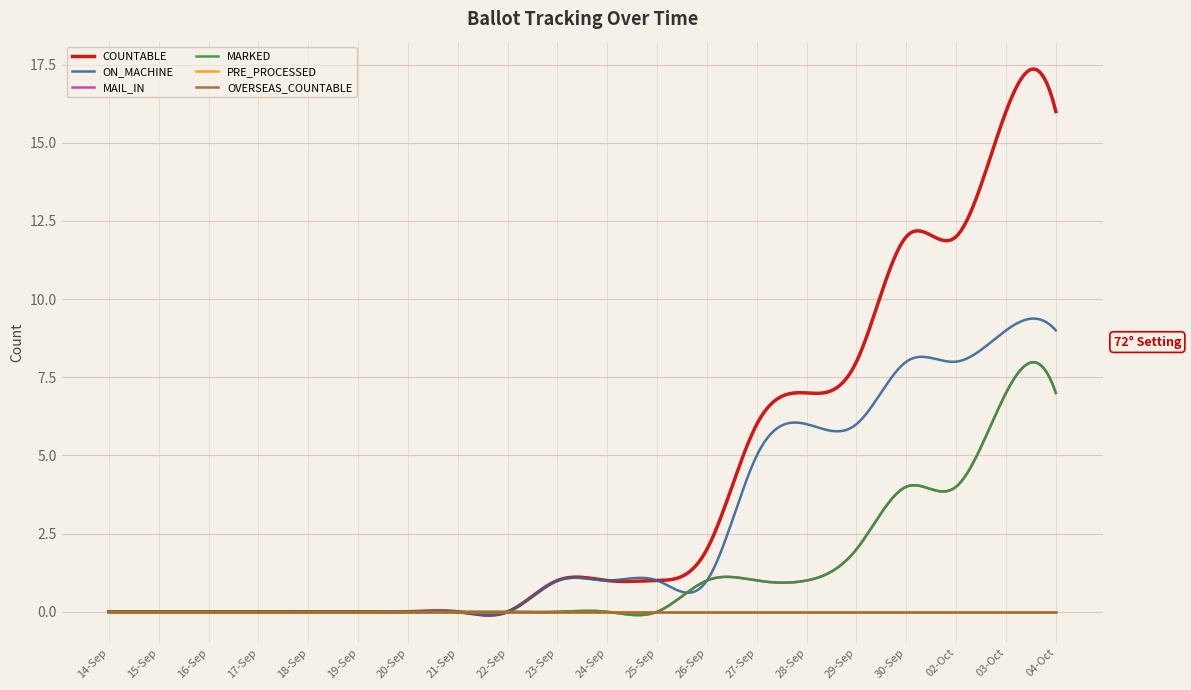

What is the label of the 8th point from the left?

21-Sep